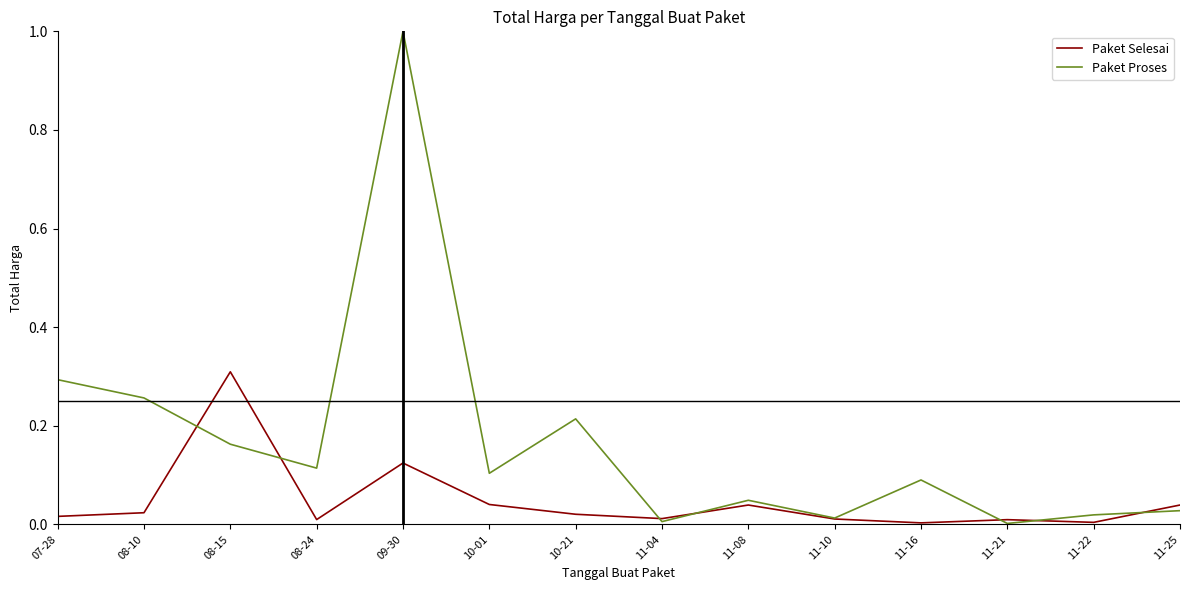

List the series in order of their overall mean, highest first.

Paket Proses, Paket Selesai